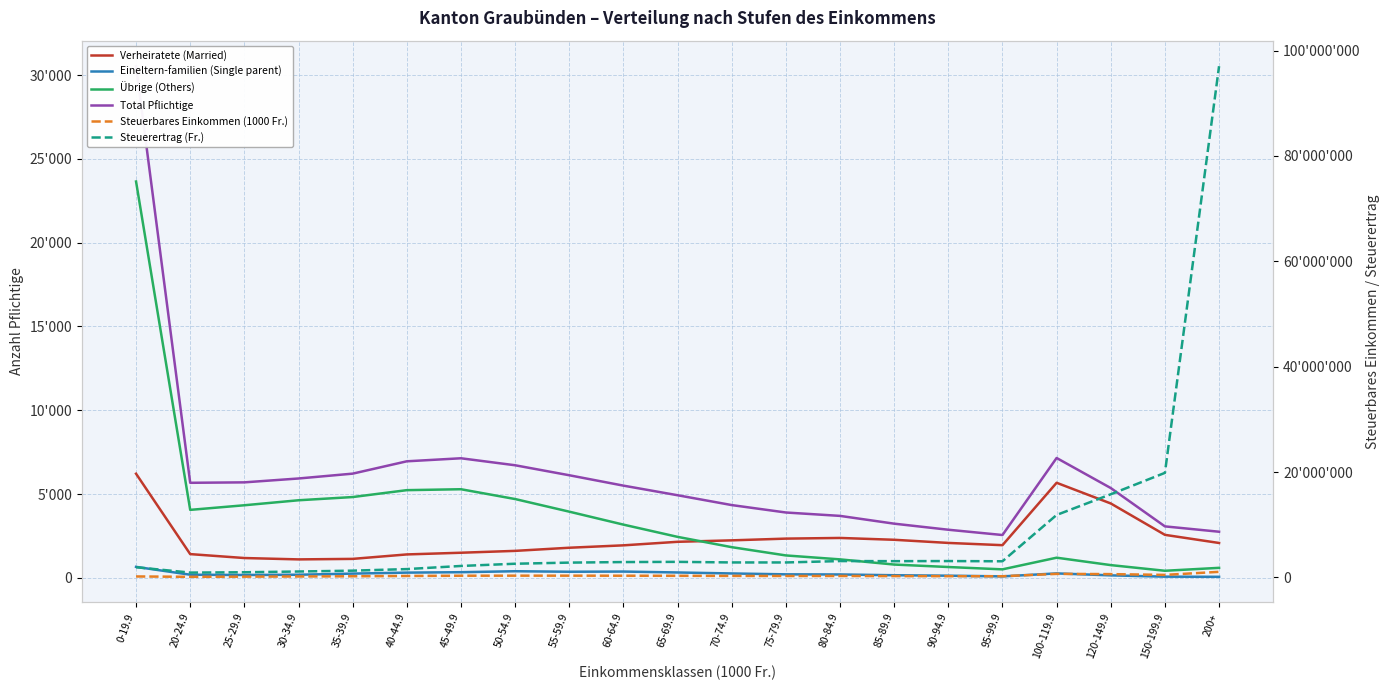

Which has a higher value, 90-94.9 or 150-199.9?

150-199.9